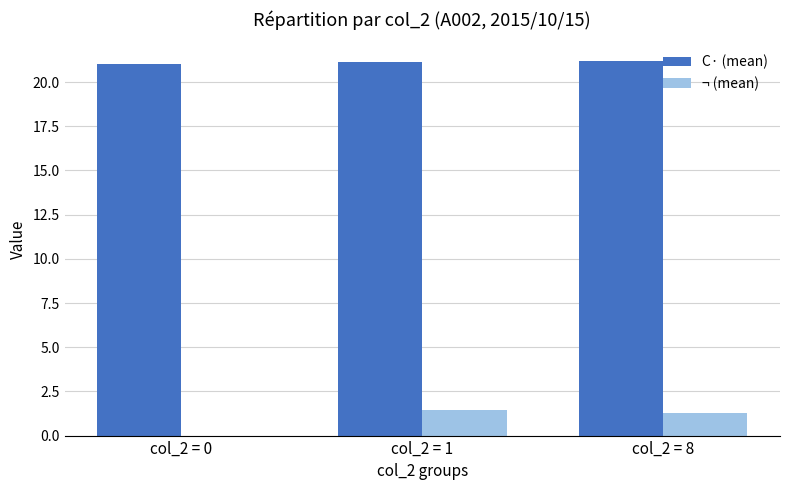

Which series has the largest total across all categories?

C· (mean)